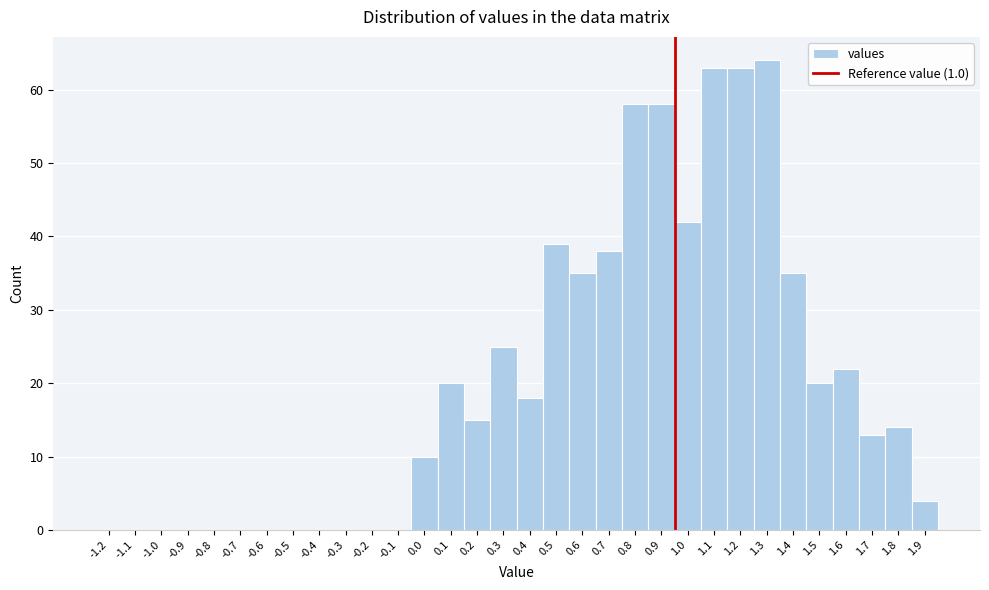

What is the sum of all values?

656